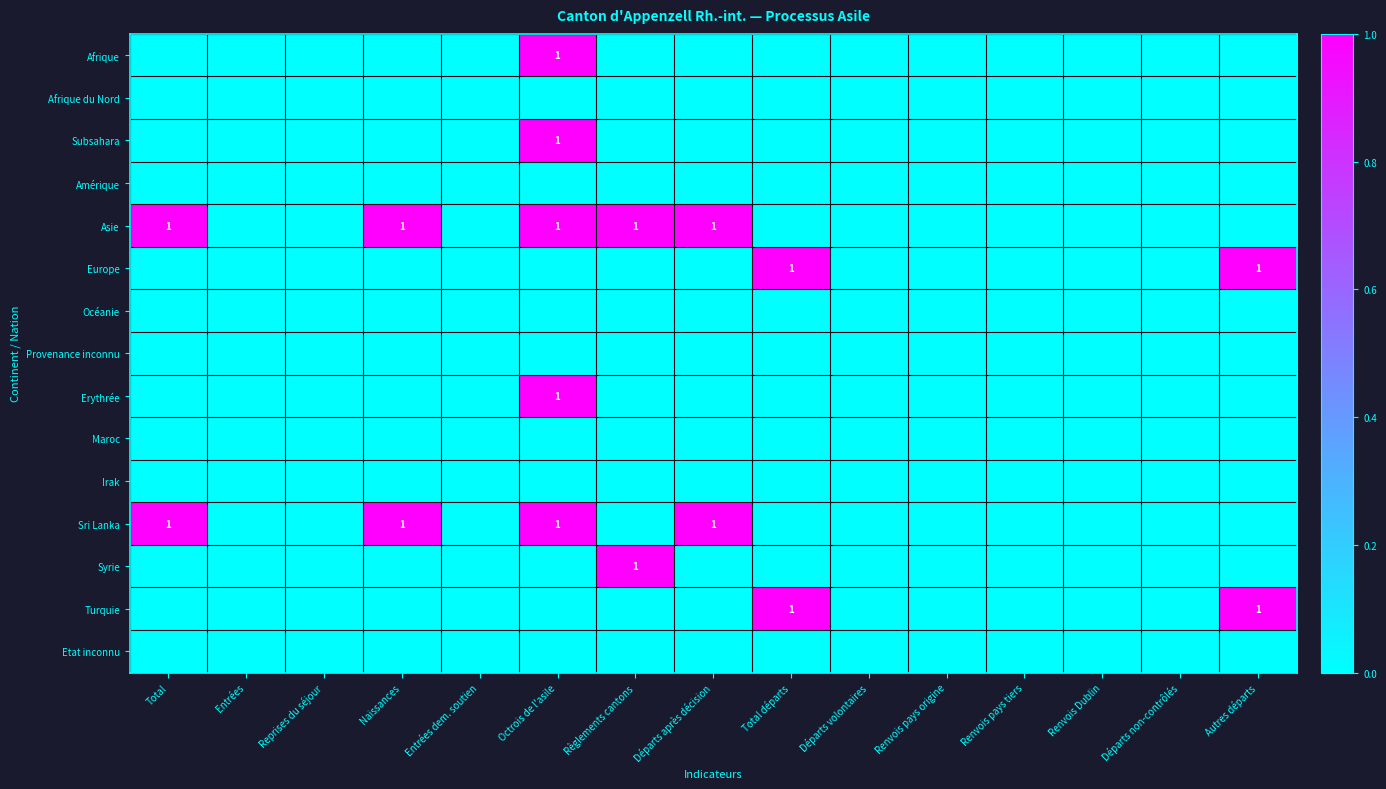

The value of Asie at Règlements cantons is 1. True or false?

True